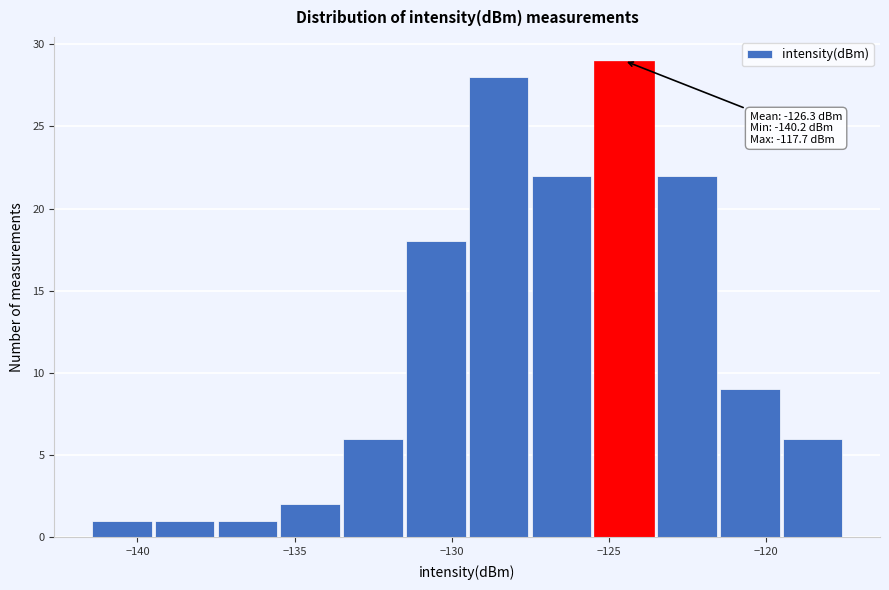

Which range on the x-axis has the tallest bar?

-125.5 to -123.5